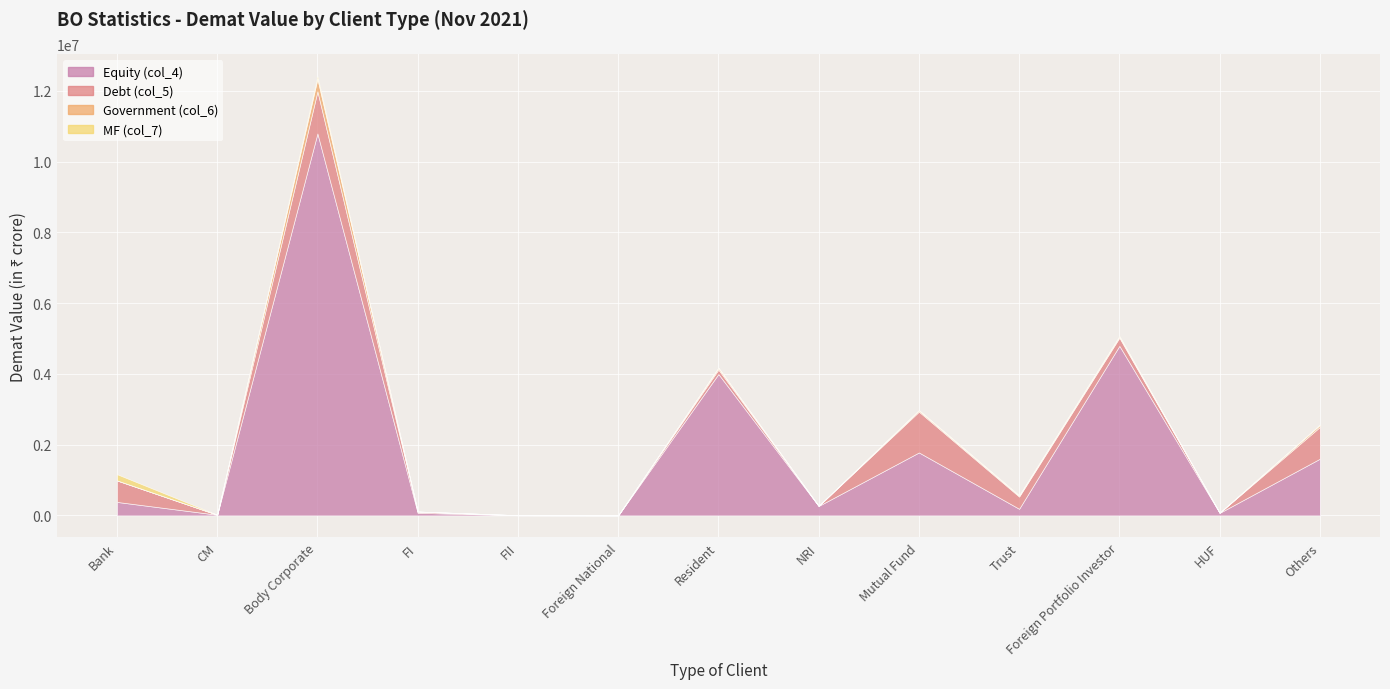

True or false: Government (col_6) has a value of 81559.3 at Others.

False